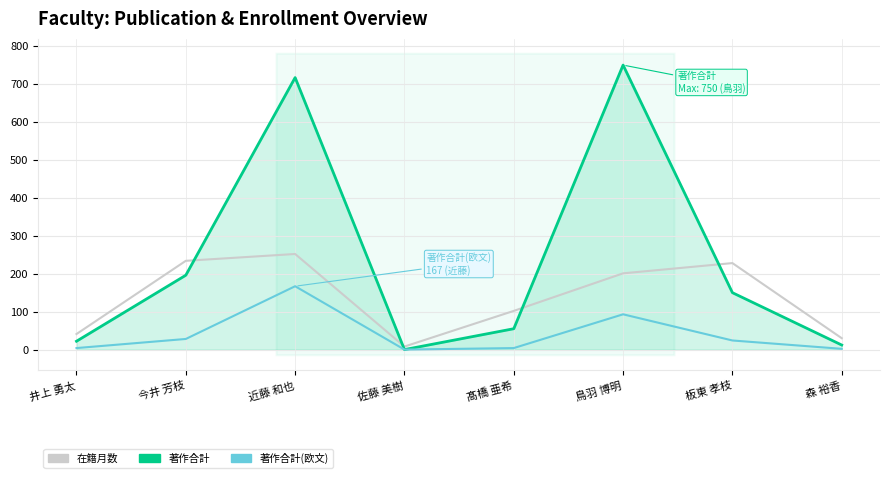

Which series has the largest total across all categories?

著作合計